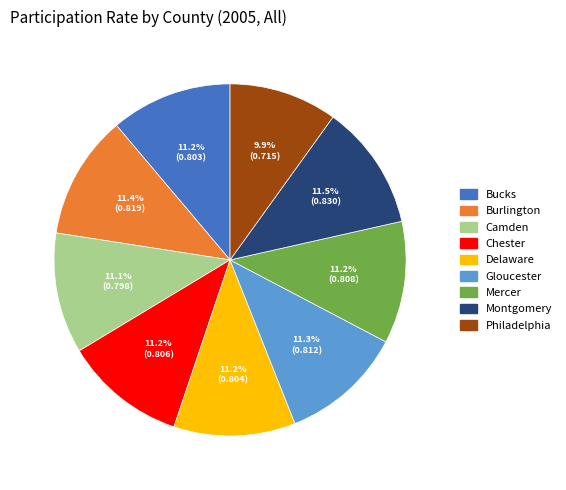

How much of the chart is everything except Philadelphia?

90.1%